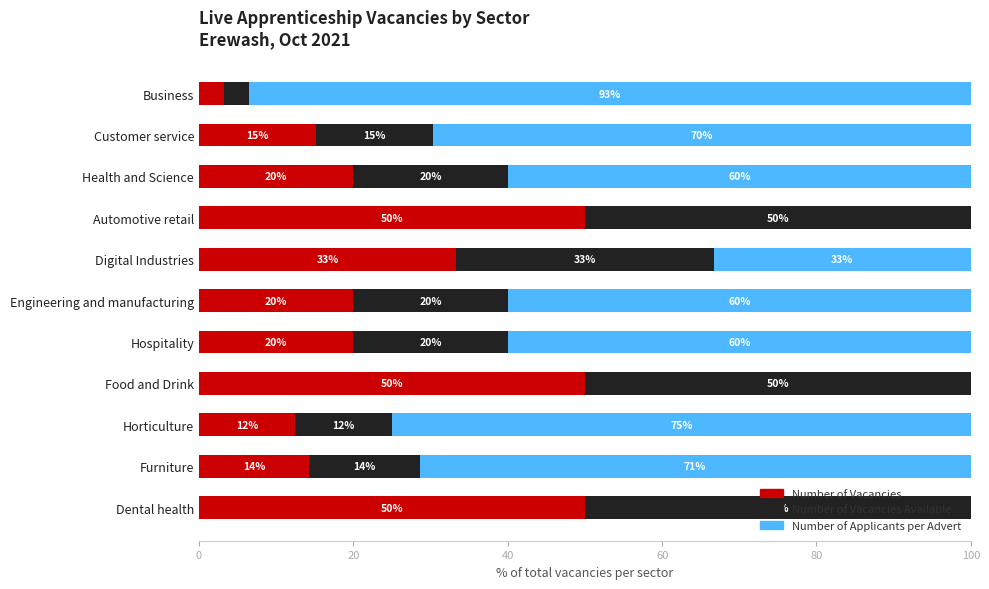

What is the total value across all series at Hospitality?

100.0